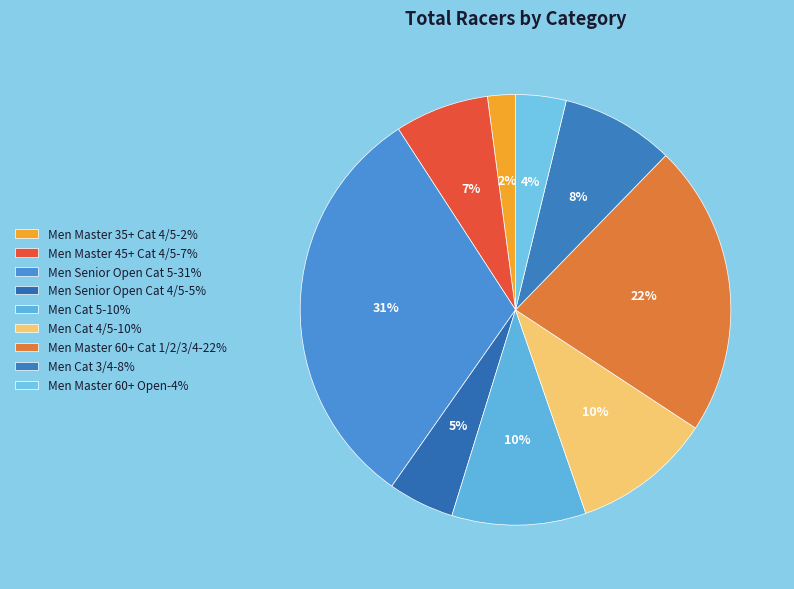

To the nearest percent, what is the average slice percentage?

11%